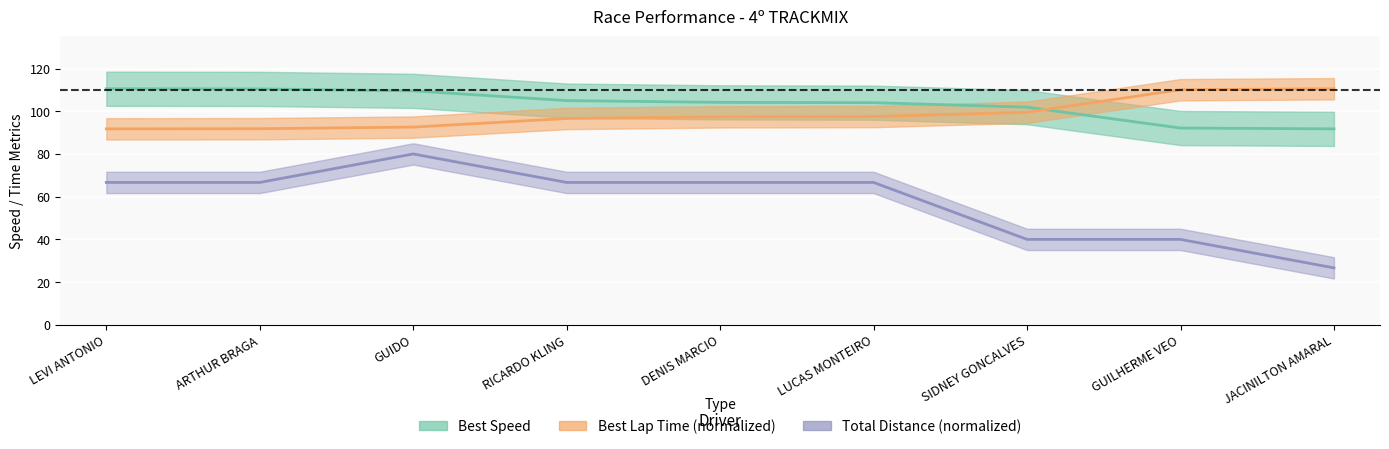

The Total Laps series shows 66.7 at LUCAS MONTEIRO. True or false?

True